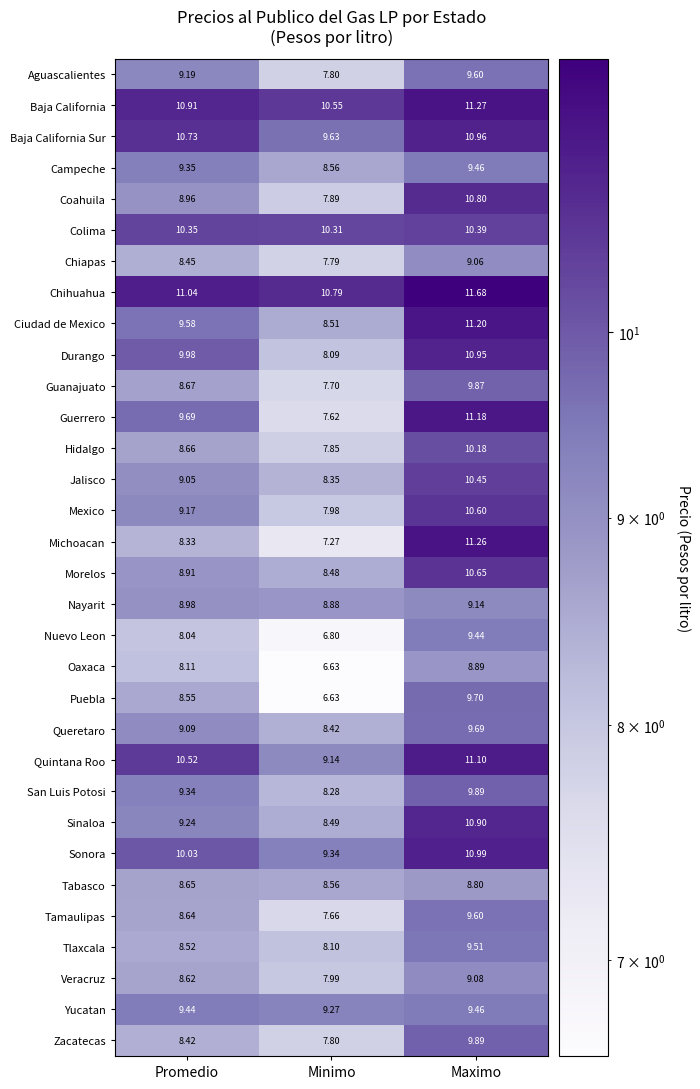

At which category is the sum across all series the highest?

Maximo